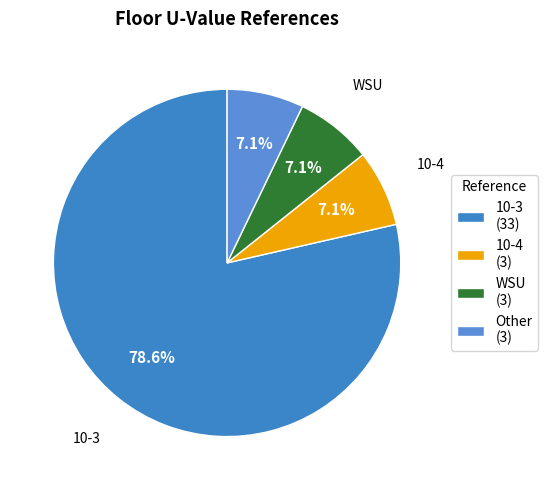

Rank the categories by value from lowest to highest.

10-4, WSU, Other, 10-3